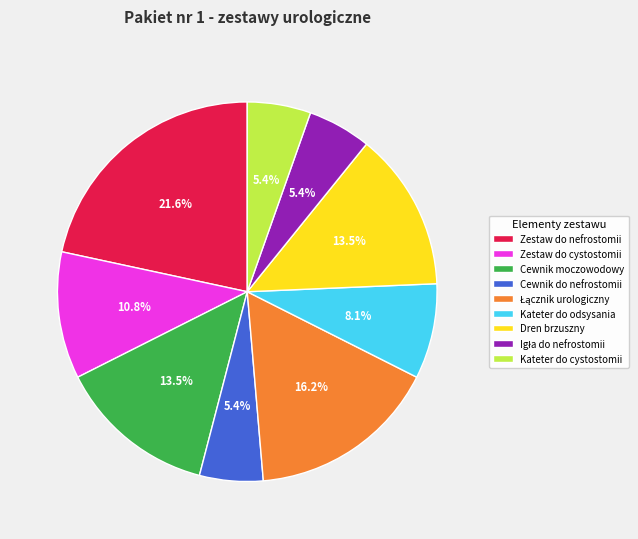

What is the largest slice in the pie chart?

Zestaw do nefrostomii